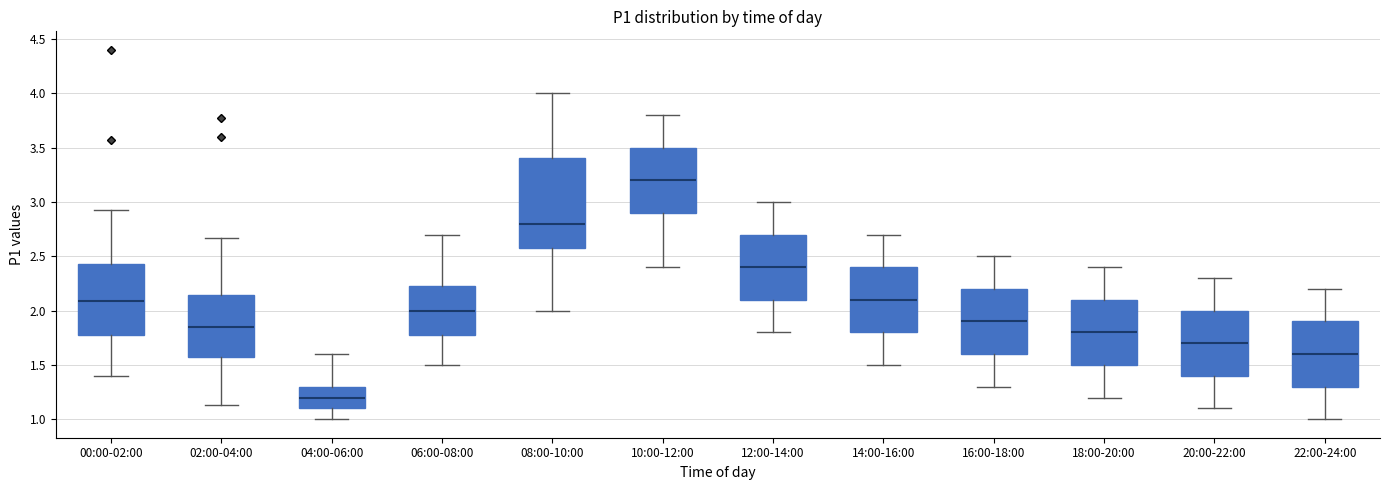

Reading left to right, transcribe this box plot: for each box, give where its median line is, the range the box spans, and where its two whiskers end, as read against the y-axis. The values are not printed on the chart, so give them approximately, as read against the axis.

00:00-02:00: median 2.10, box 1.80 to 2.45, whiskers 1.40 to 2.95
02:00-04:00: median 1.85, box 1.60 to 2.15, whiskers 1.15 to 2.65
04:00-06:00: median 1.20, box 1.10 to 1.30, whiskers 1.00 to 1.60
06:00-08:00: median 2.00, box 1.80 to 2.25, whiskers 1.50 to 2.70
08:00-10:00: median 2.80, box 2.60 to 3.40, whiskers 2.00 to 4.00
10:00-12:00: median 3.20, box 2.90 to 3.50, whiskers 2.40 to 3.80
12:00-14:00: median 2.40, box 2.10 to 2.70, whiskers 1.80 to 3.00
14:00-16:00: median 2.10, box 1.80 to 2.40, whiskers 1.50 to 2.70
16:00-18:00: median 1.90, box 1.60 to 2.20, whiskers 1.30 to 2.50
18:00-20:00: median 1.80, box 1.50 to 2.10, whiskers 1.20 to 2.40
20:00-22:00: median 1.70, box 1.40 to 2.00, whiskers 1.10 to 2.30
22:00-24:00: median 1.60, box 1.30 to 1.90, whiskers 1.00 to 2.20